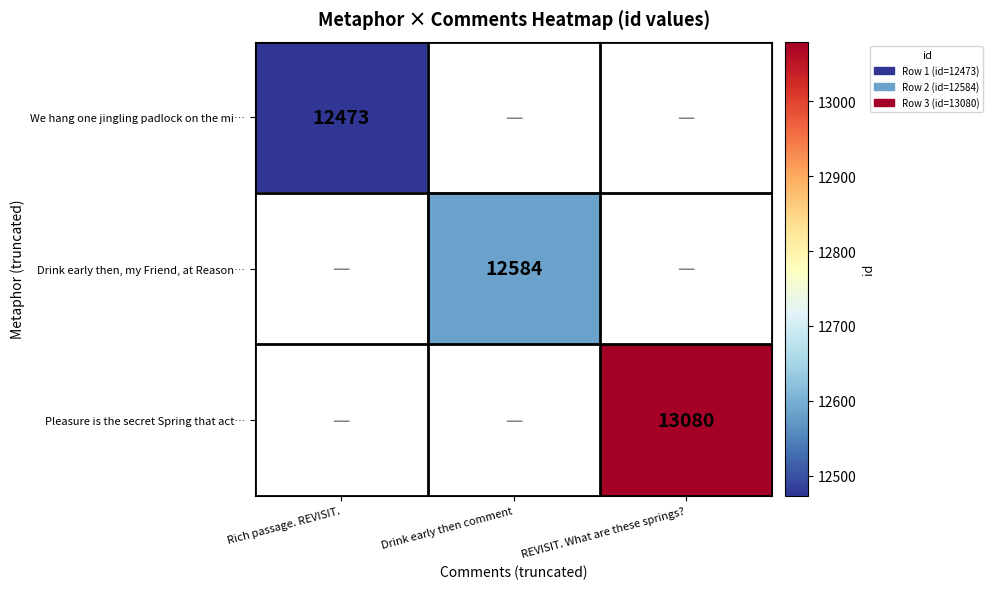

Which has a higher value, Drink early then comment or Rich passage. REVISIT.?

Rich passage. REVISIT.